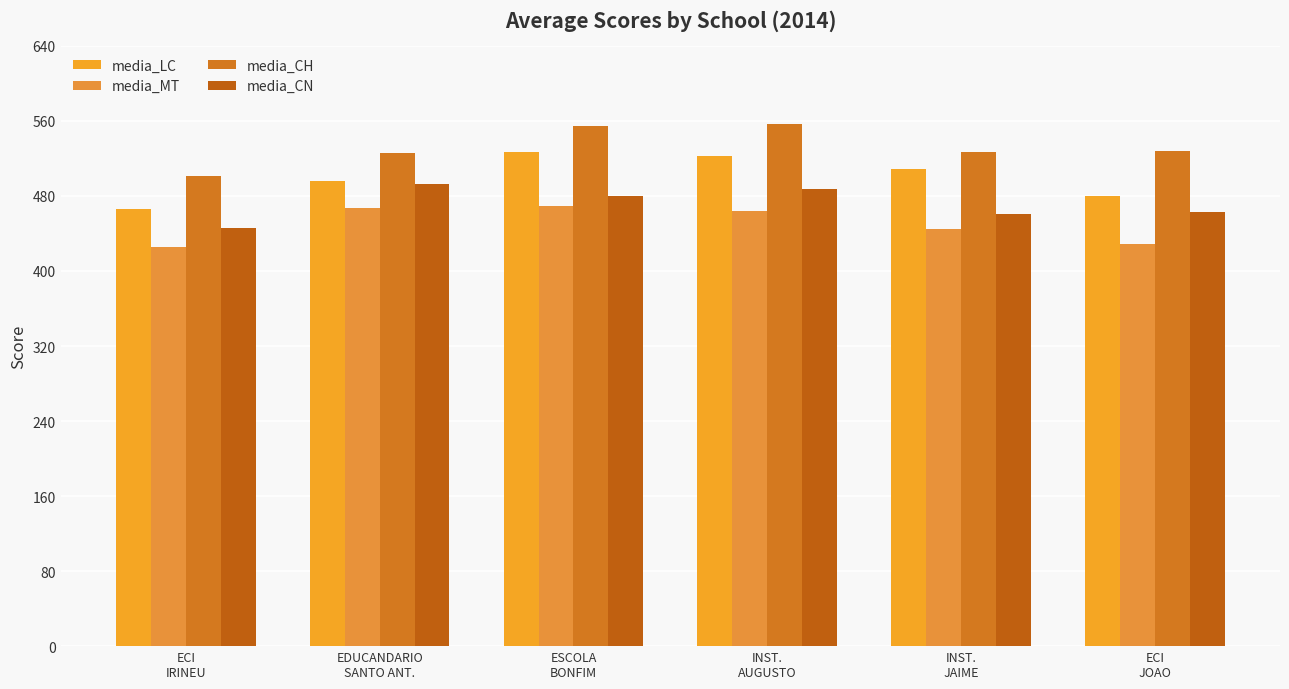

Between ECI
IRINEU and ESCOLA
BONFIM, which series saw the biggest shift?

media_LC